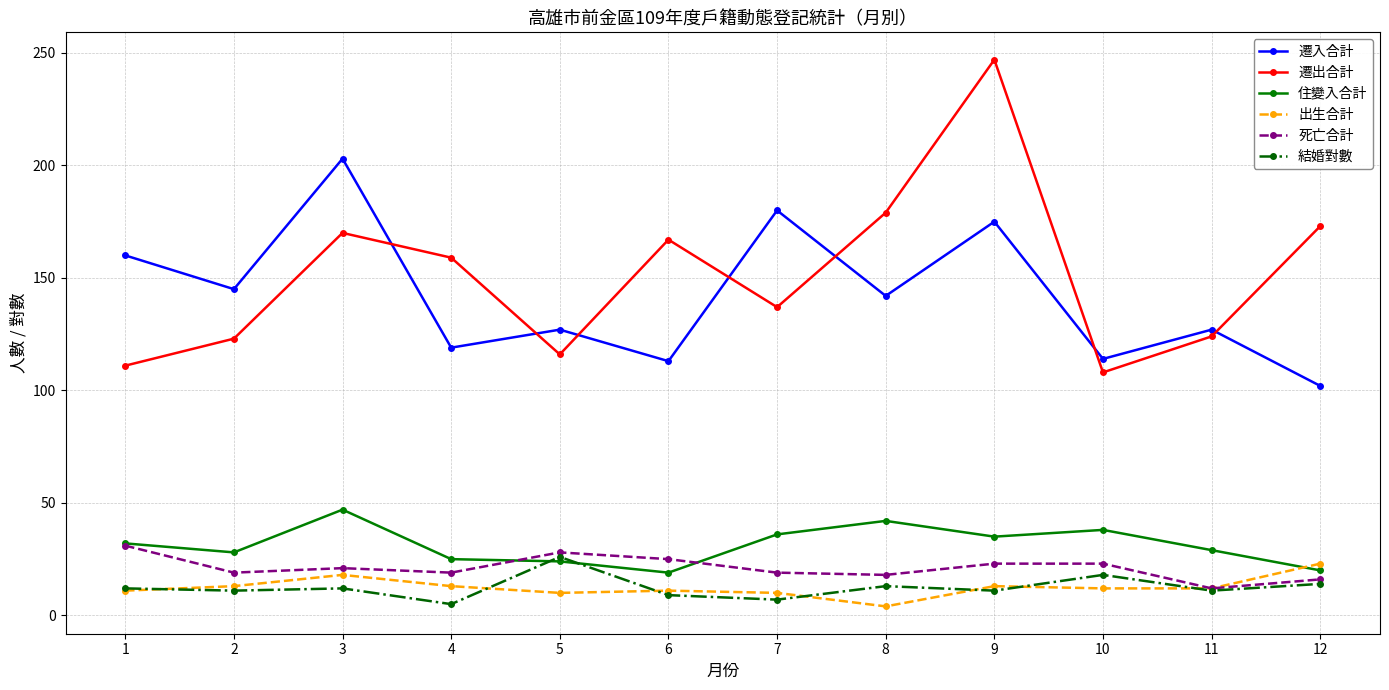

True or false: 遷入合計 and 住變入合計 intersect in this chart.

False